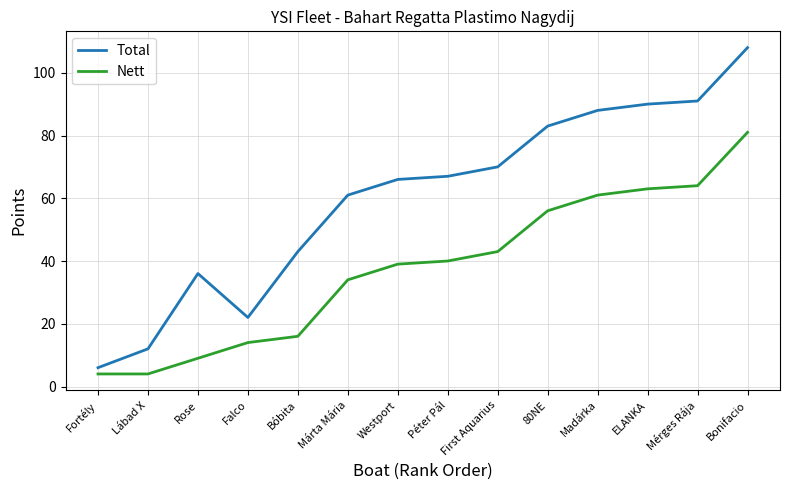

Rank the series by their maximum value, from lowest to highest.

Nett, Total